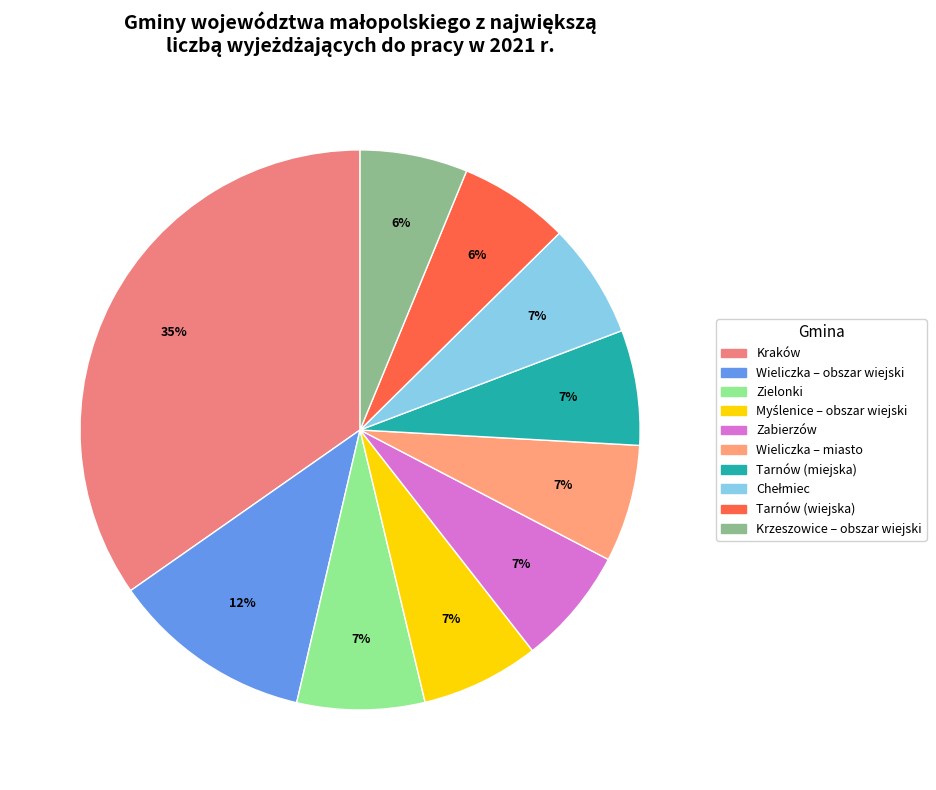

What is the largest slice in the pie chart?

Kraków